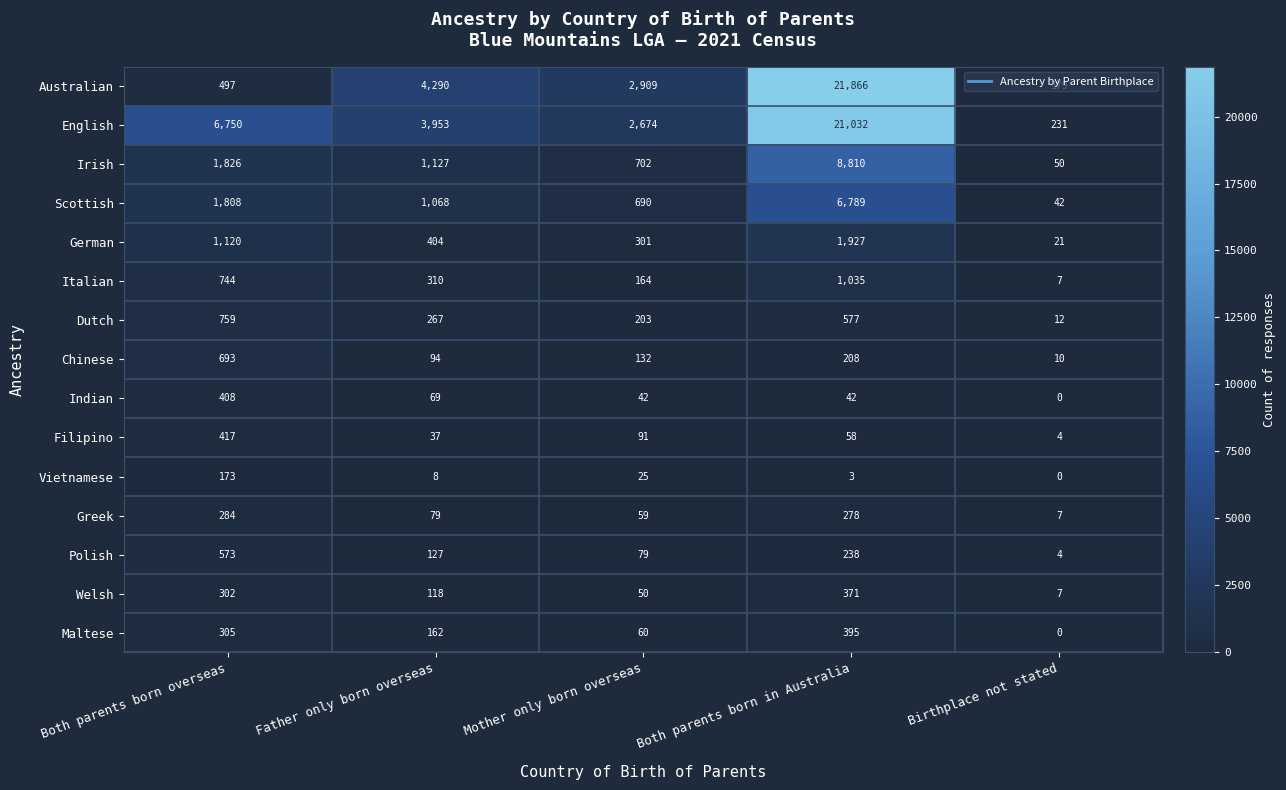

What is the greatest value displayed?

21866